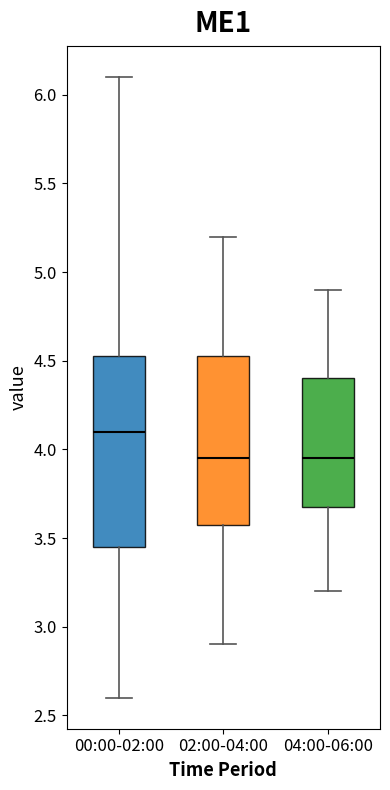

Comparing the boxes themselves (not the whiskers), which one is the tallest?

00:00-02:00